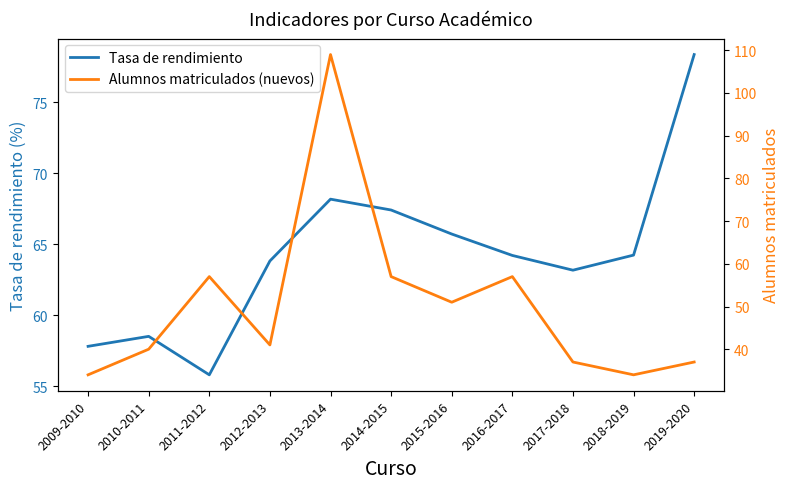

Reading left to right, extract all data points from this chart.

Tasa de rendimiento: 57.8	58.5	55.8	63.8	68.2	67.4	65.7	64.2	63.2	64.2	78.4
Alumnos matriculados (nuevos): 34.0	40.0	57.0	41.0	109.0	57.0	51.0	57.0	37.0	34.0	37.0